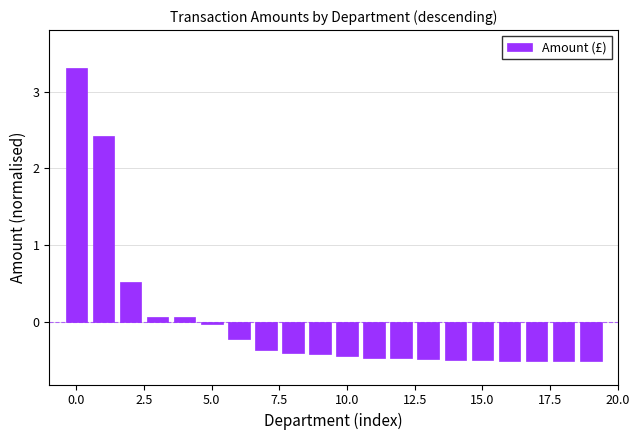

What is the value of the 4th bar from the left?

0.1